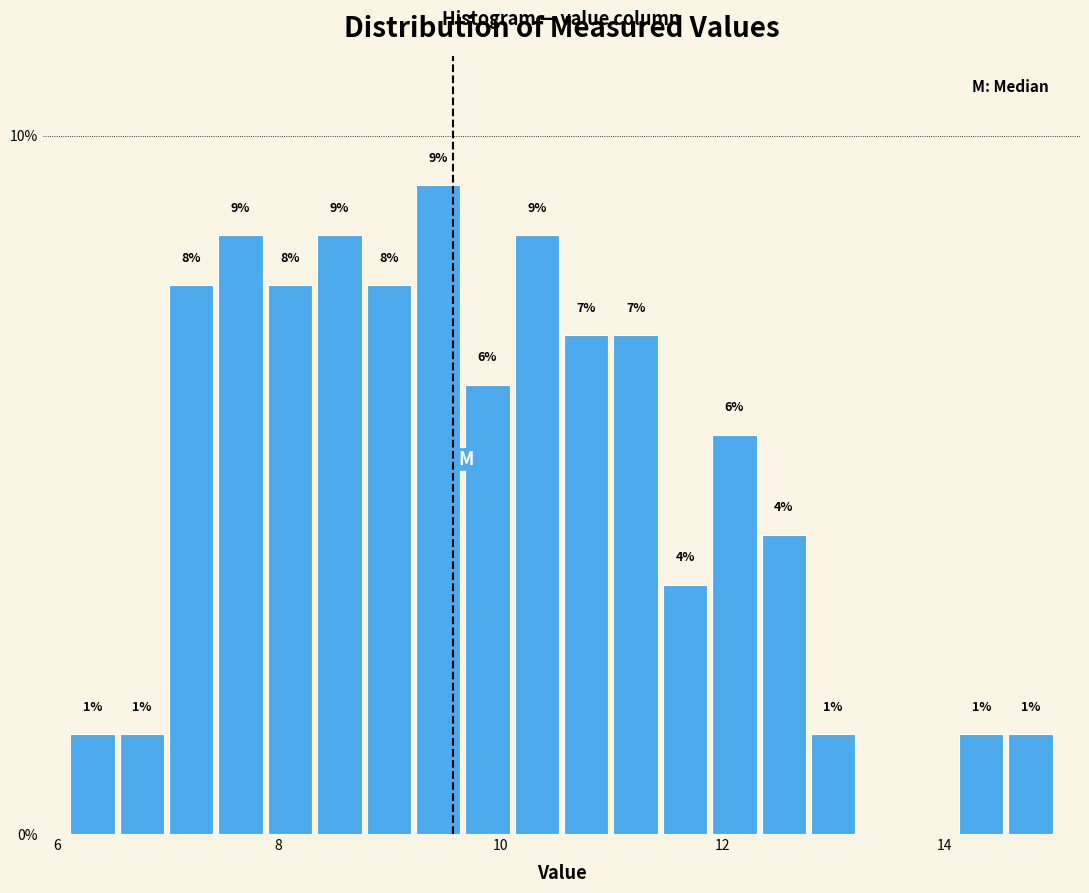

Around what value on the x-axis is the tallest bar? Give the approximate position of its centre, as read against the axis.

9.4